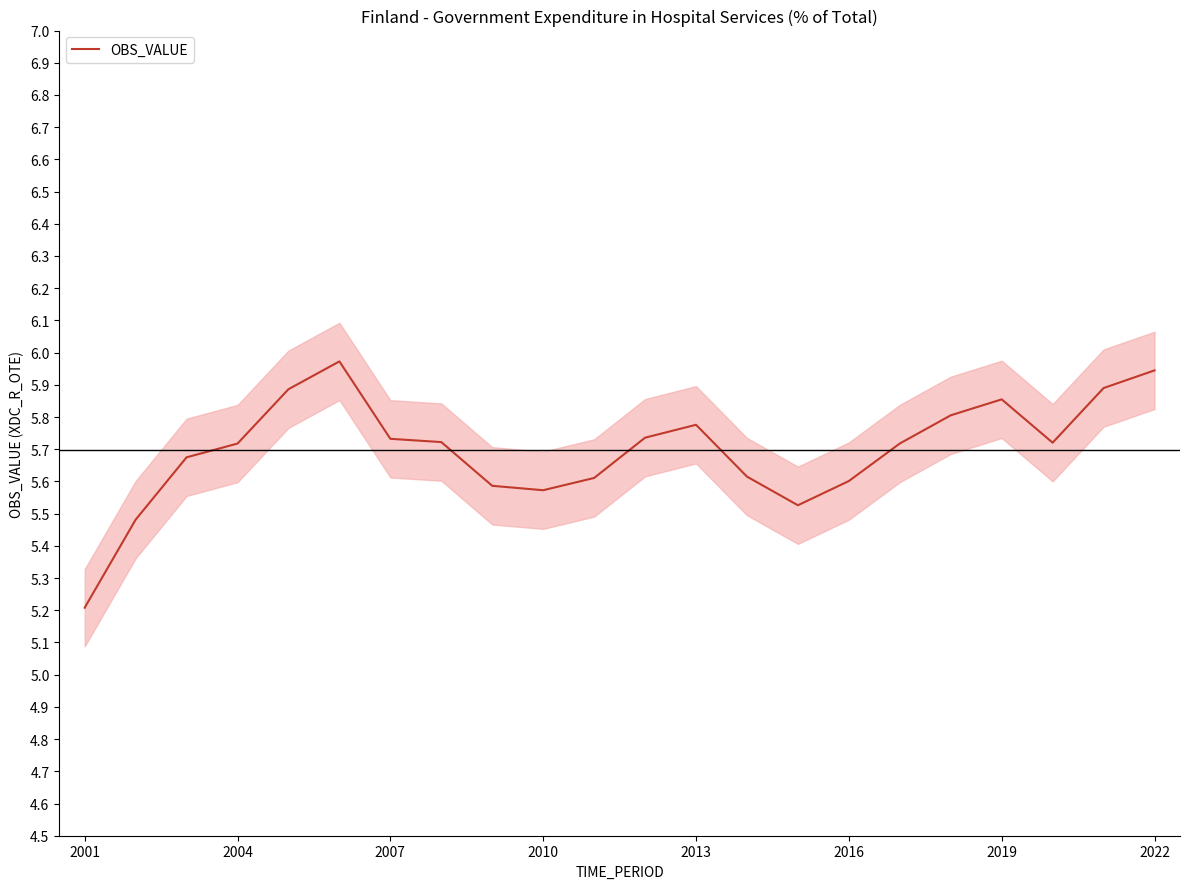

True or false: OBS_VALUE has a value of 5.7 at 2004.

True